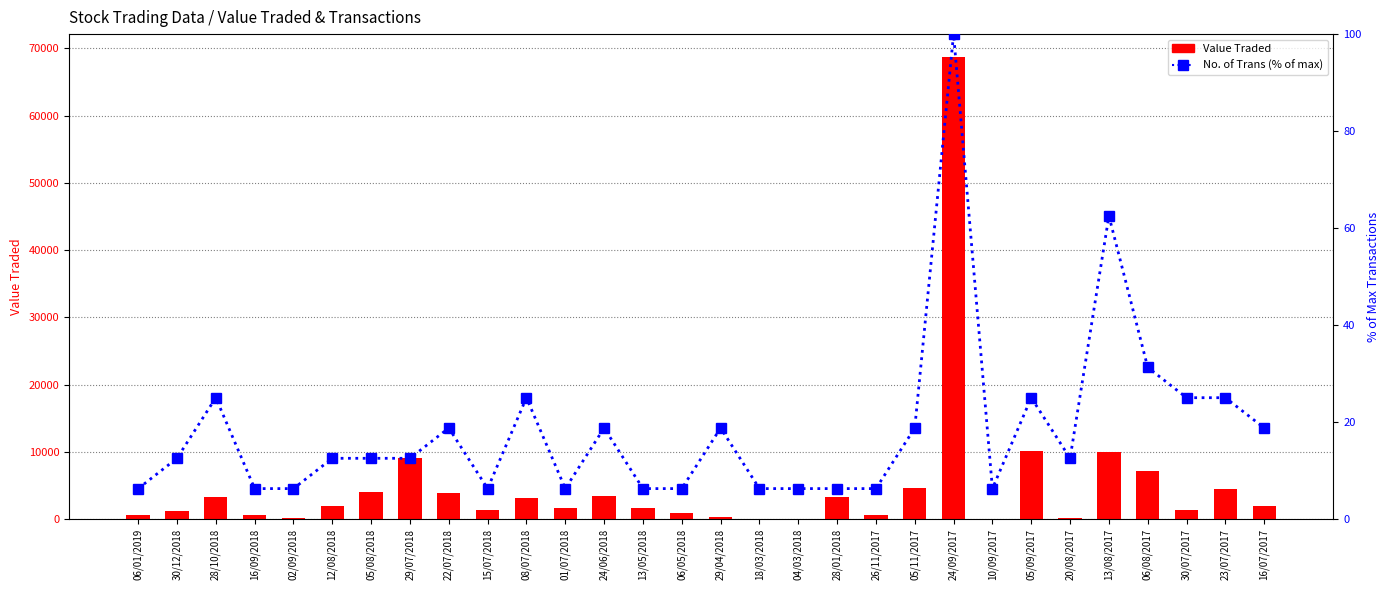

What is the approximate value of No. of Trans (% of max) at 28/10/2018?

25.0